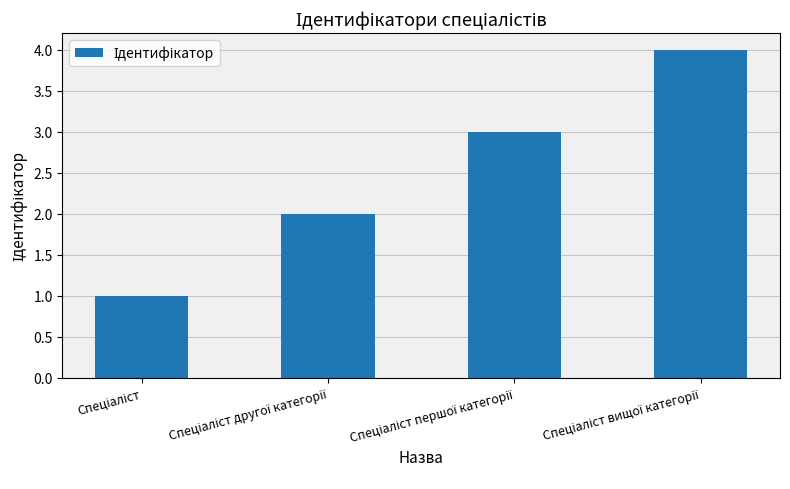

Reading left to right, transcribe all the data shown in this chart.

1	2	3	4